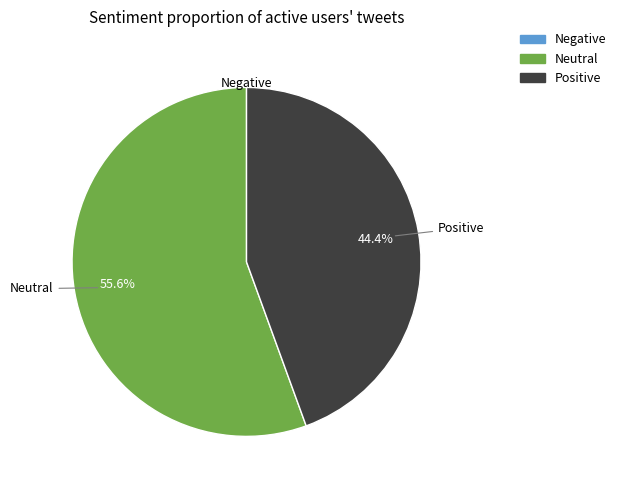

Is there a majority slice in this chart?

Yes